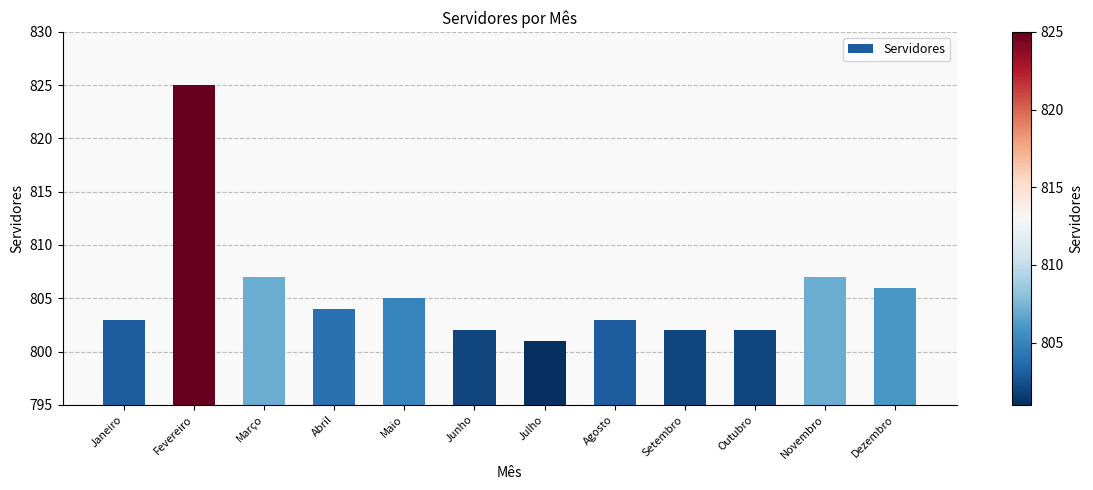

How many series are shown in this chart?

1